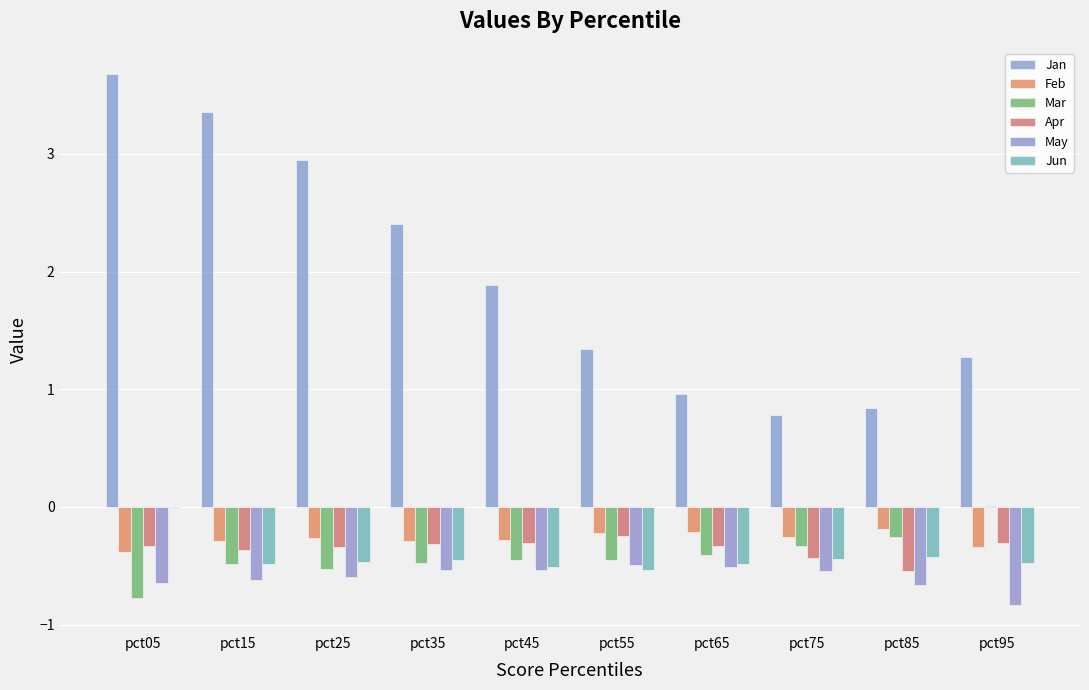

What is the average value of the Mar series?

-0.4